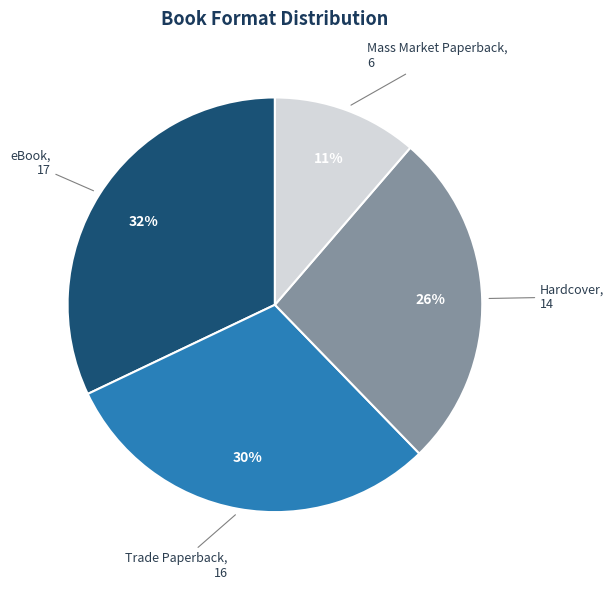

What is the ratio of the value at Mass Market Paperback to the value at eBook?

0.4